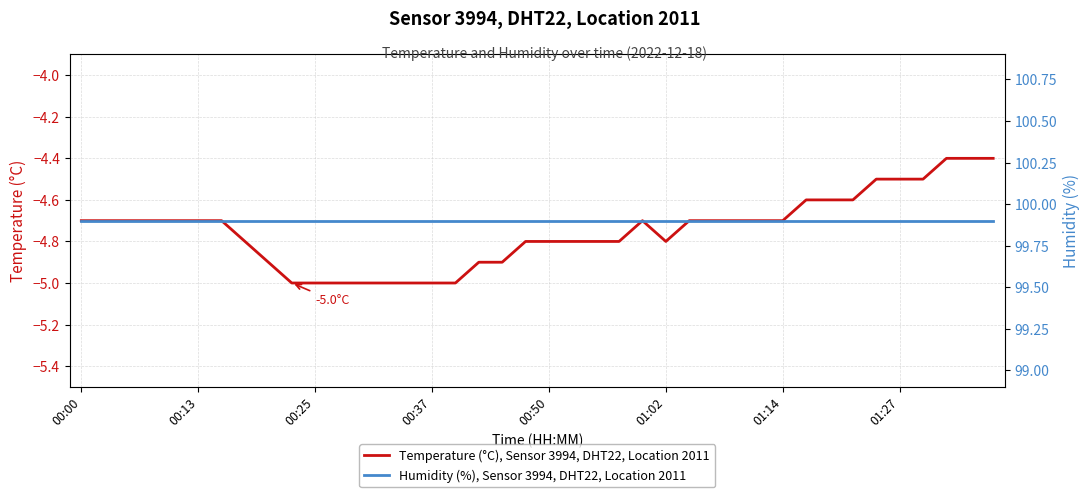

True or false: Humidity (%), Sensor 3994, DHT22, Location 2011 has more than 0 interior local peaks.

False